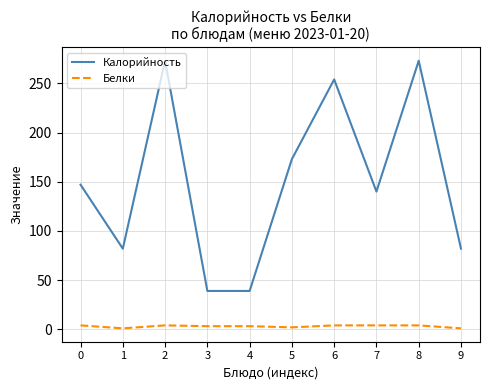

What are all the series names shown in the legend?

Калорийность, Белки